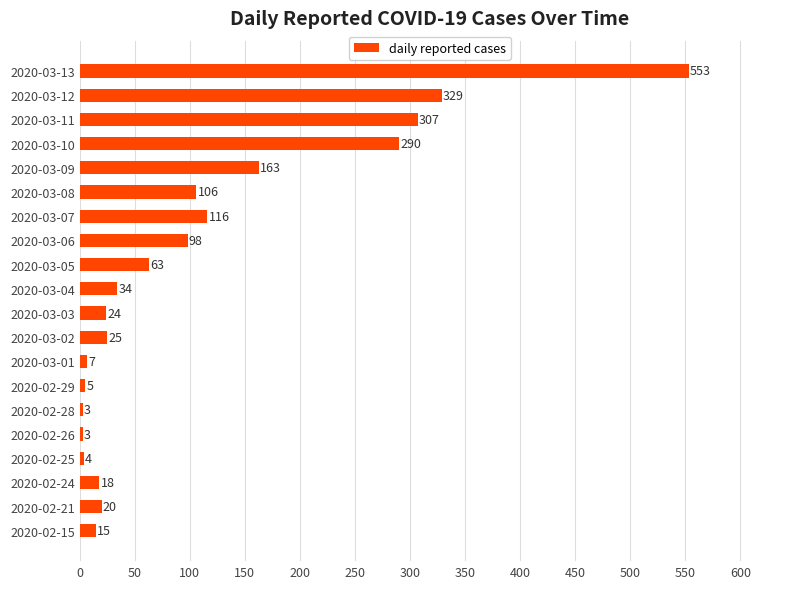

Where is the data nearest to the value 278?

2020-03-10